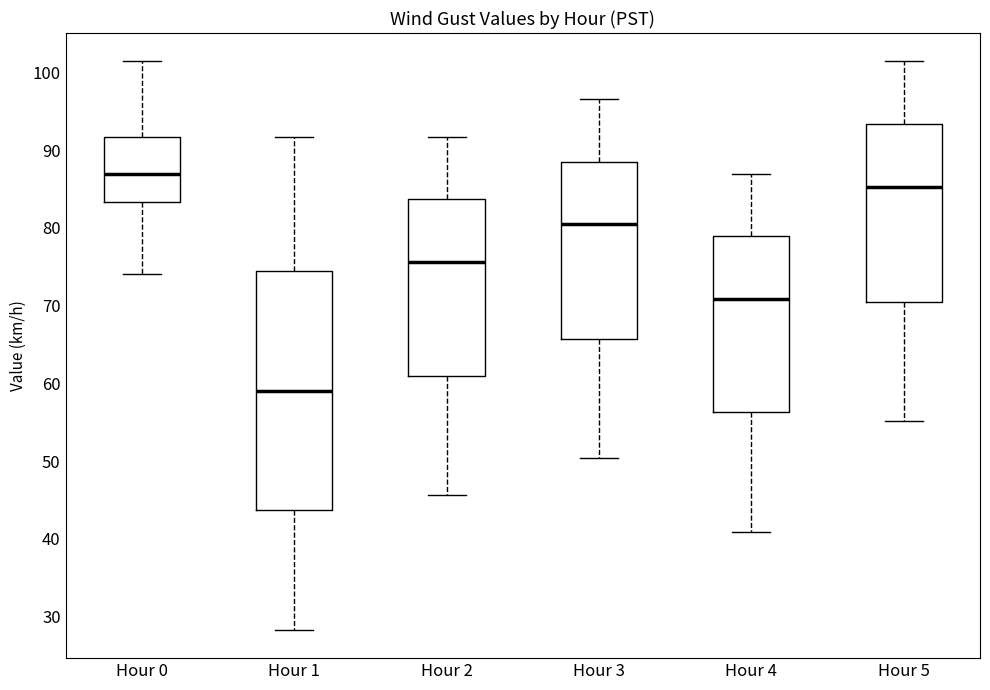

Reading left to right, read every box against the y-axis: the position of its median line, the range the box covers, and the ends of its whiskers. The values are not printed on the chart, so give them approximately, as read against the axis.

Hour 0: median 87, box 83 to 92, whiskers 74 to 101
Hour 1: median 59, box 44 to 74, whiskers 28 to 92
Hour 2: median 76, box 61 to 84, whiskers 46 to 92
Hour 3: median 81, box 66 to 89, whiskers 50 to 97
Hour 4: median 71, box 56 to 79, whiskers 41 to 87
Hour 5: median 85, box 70 to 93, whiskers 55 to 101